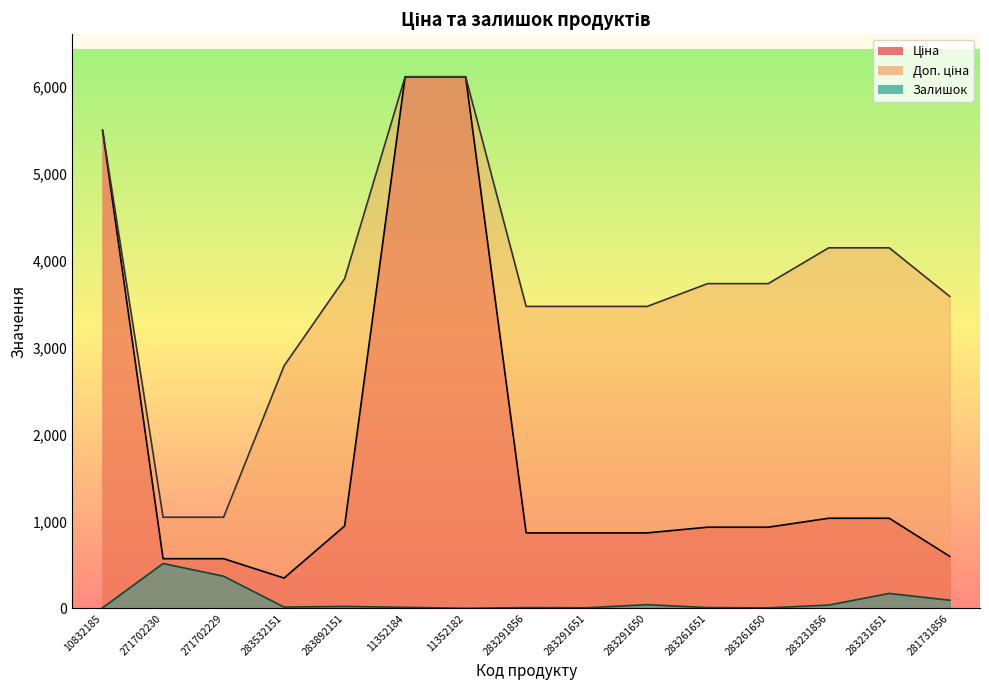

The Доп. ціна series shows 1020.9 at 283291651. True or false?

False